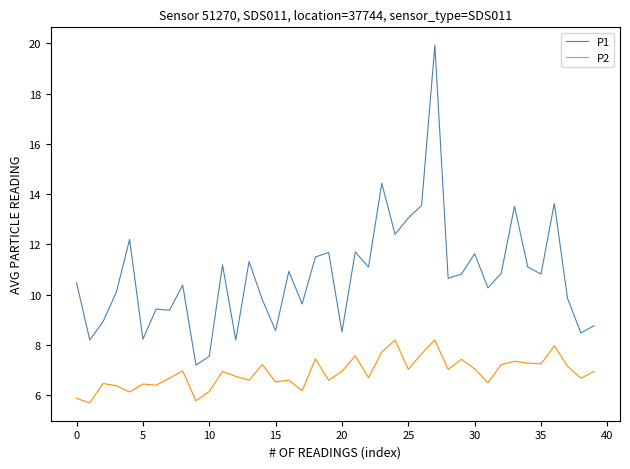

True or false: P1 and P2 cross at least once.

False